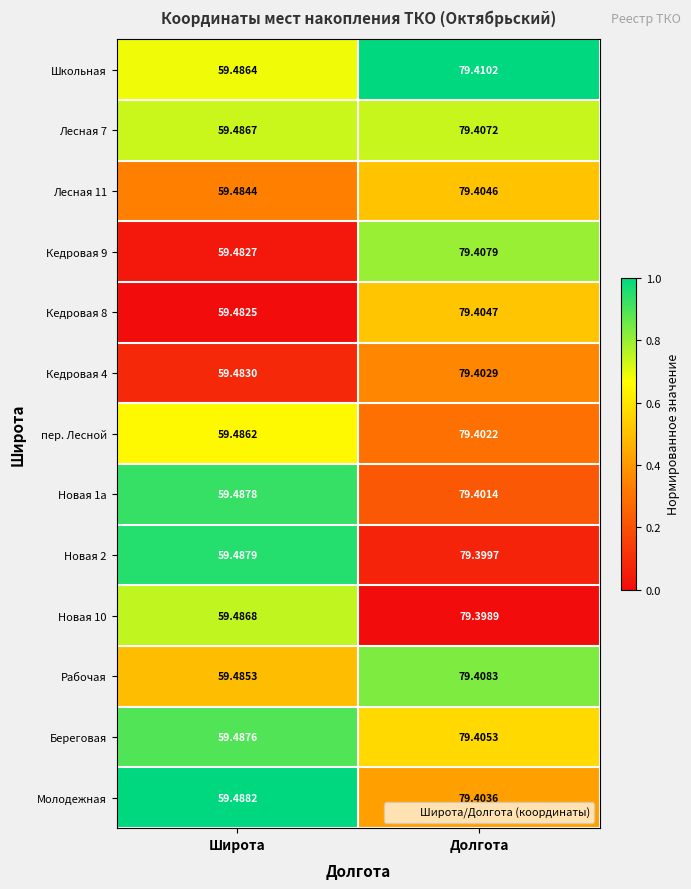

At which category is the sum across all series the highest?

Долгота